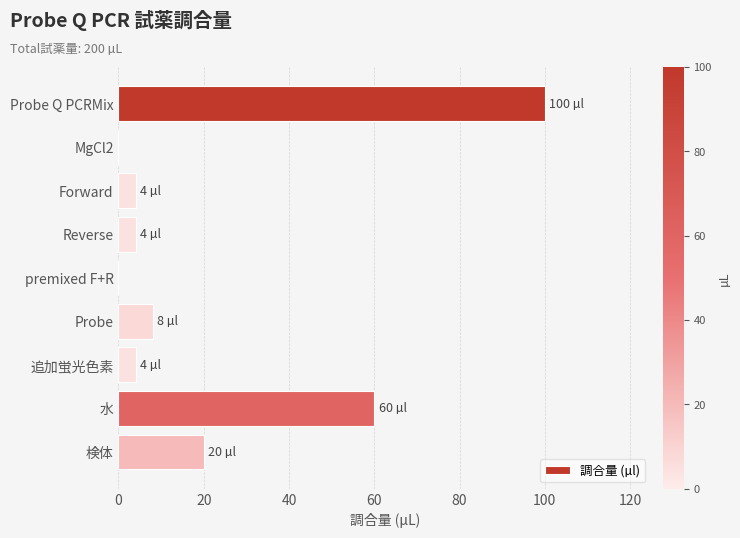

Approximately how many times larger is the value at 検体 compared to 追加蛍光色素?

5.0